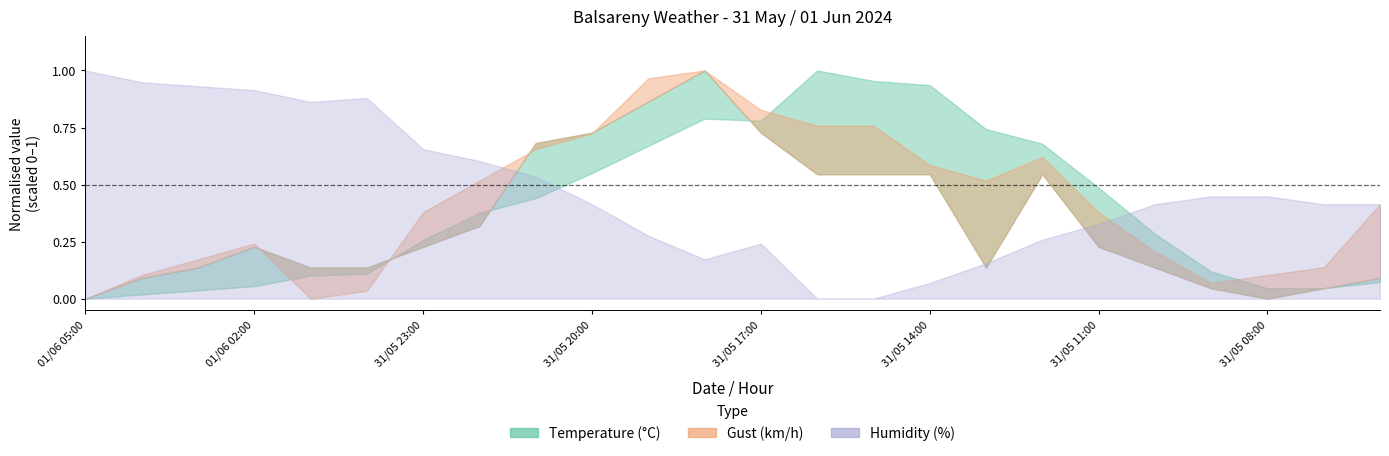

Where is the first local minimum for Gust (km/h)?

01/06 01:00